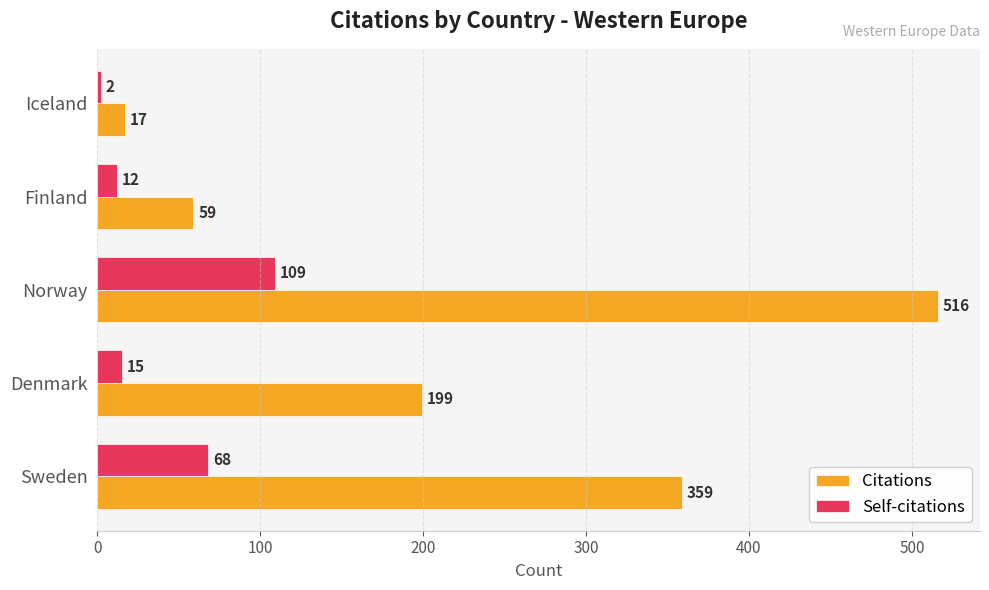

Which series has the largest total across all categories?

Citations